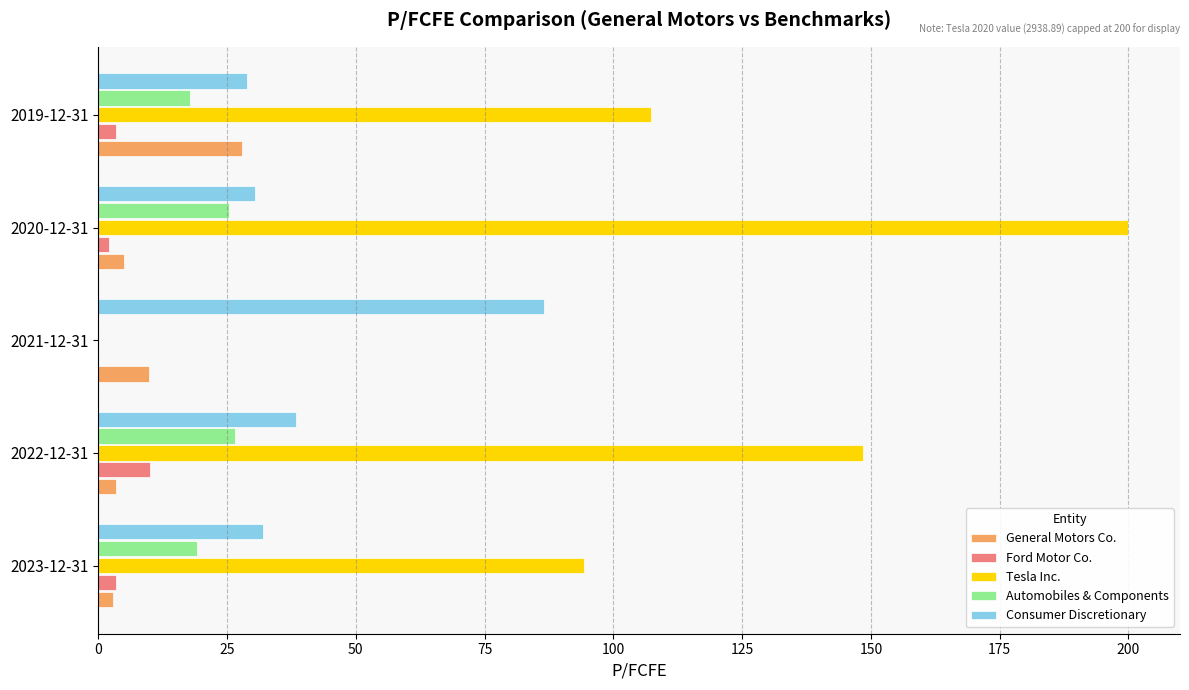

Where is Consumer Discretionary nearest to the value 57?

2022-12-31